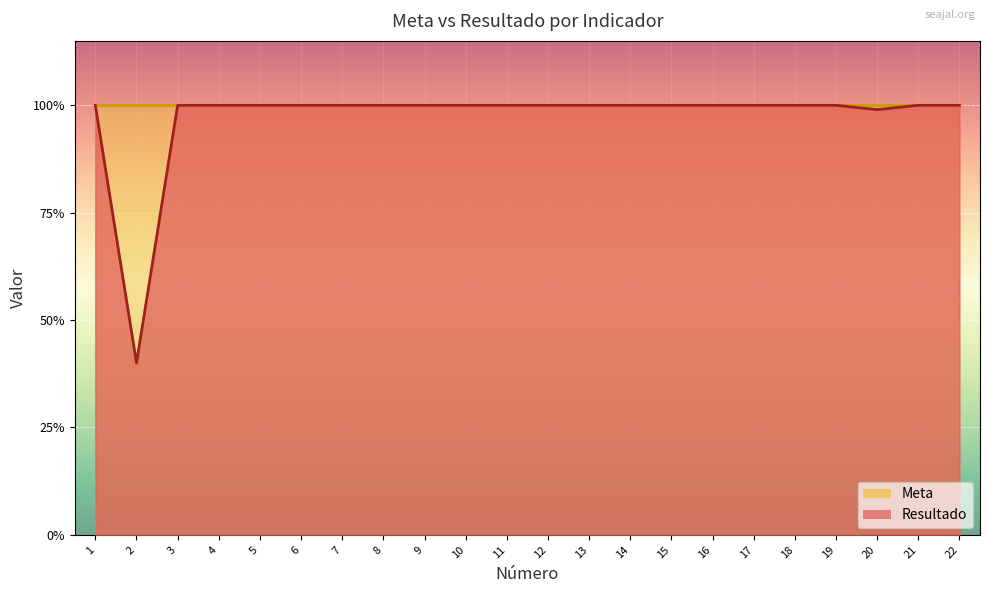

What is the maximum value shown in the chart?

1.0